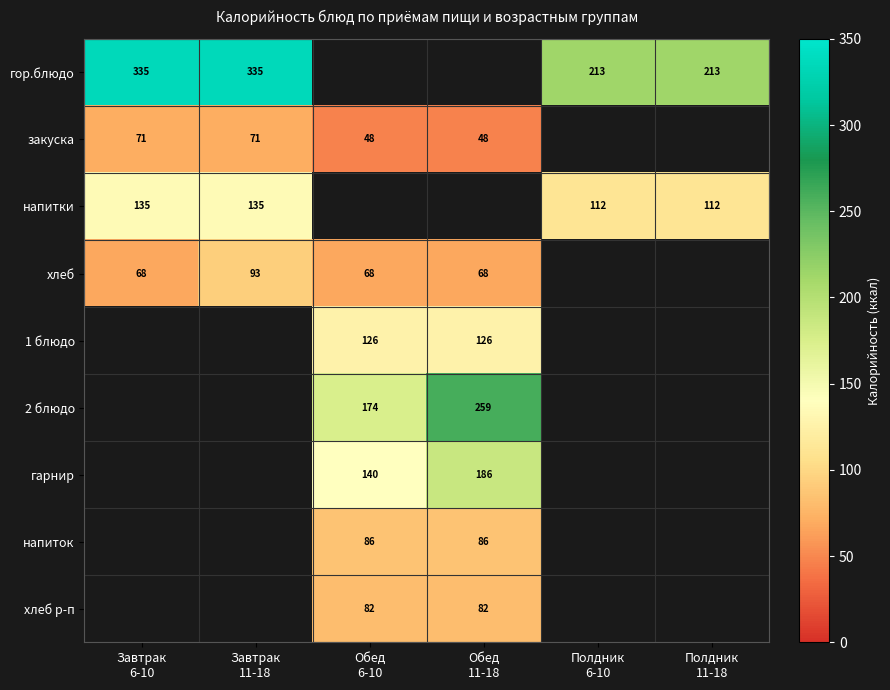

What is the sum of the хлеб values at Завтрак 11-18 and Завтрак 6-10?

161.2